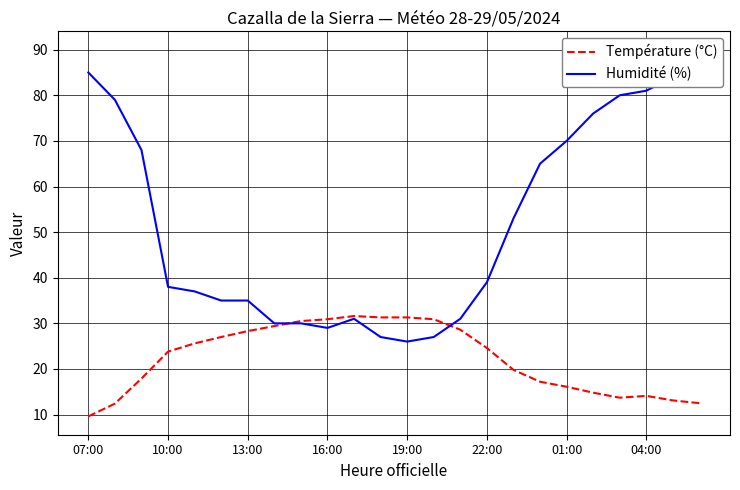

True or false: Humidité (%) has more than 0 interior local peaks.

True